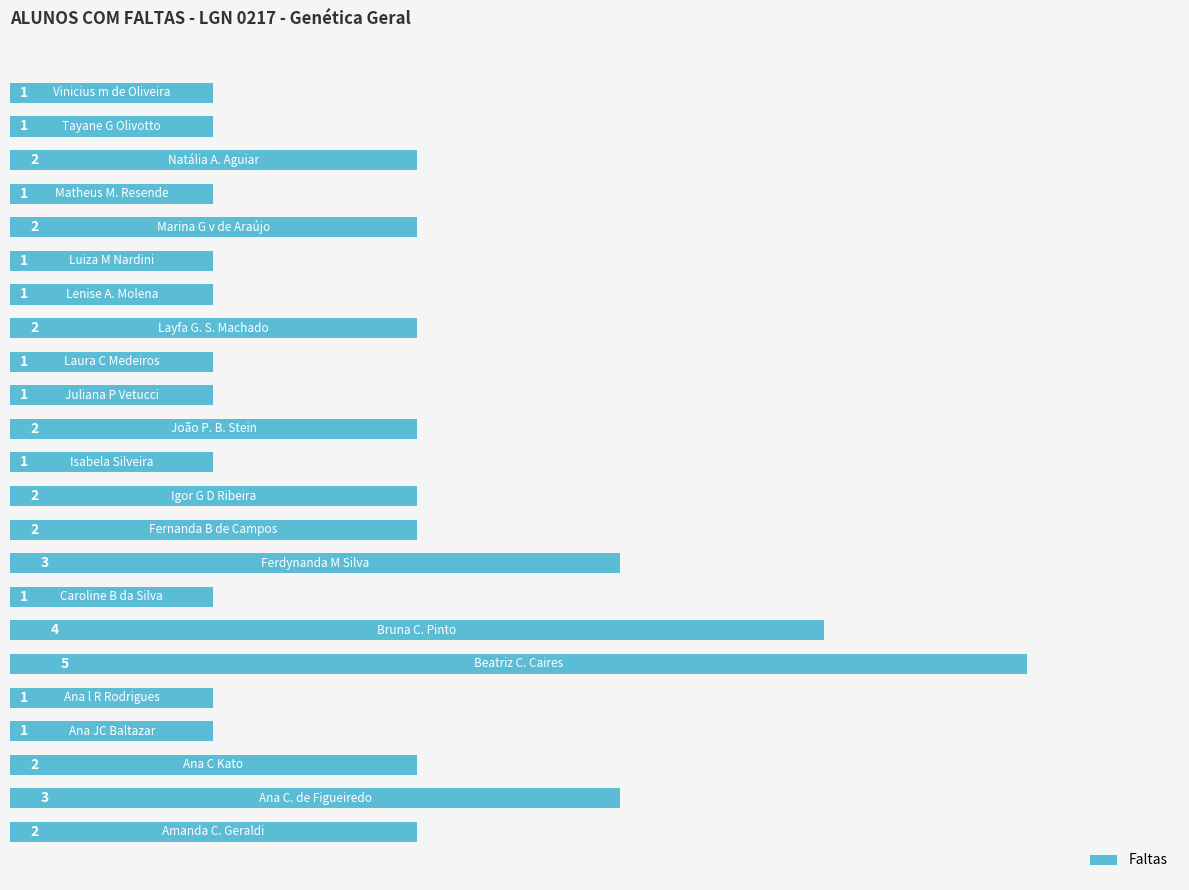

What is the difference between the maximum and second lowest values?

4